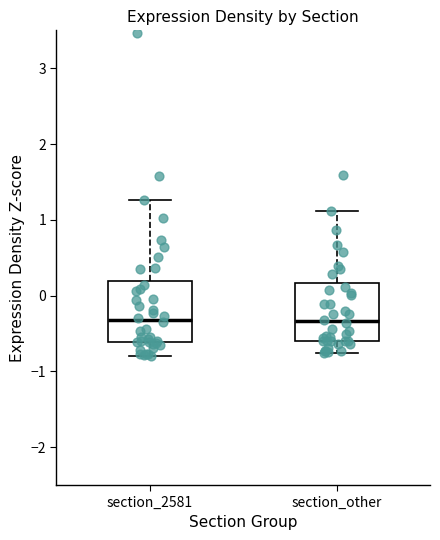

Reading left to right, transcribe this box plot: for each box, give where its median line is, the range the box spans, and where its two whiskers end, as read against the y-axis. The values are not printed on the chart, so give them approximately, as read against the axis.

section_2581: median -0.3, box -0.6 to 0.2, whiskers -0.8 to 1.3
section_other: median -0.3, box -0.6 to 0.2, whiskers -0.8 to 1.1